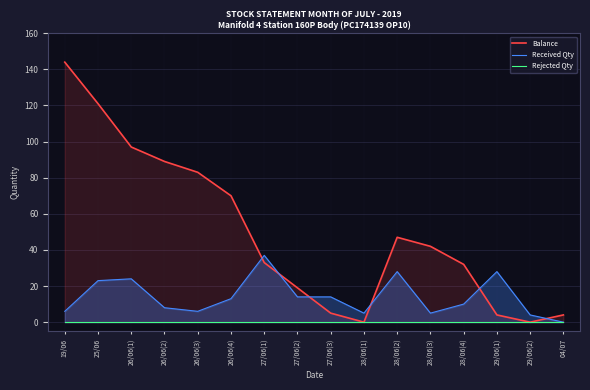

True or false: Rejected Qty and Balance intersect in this chart.

False